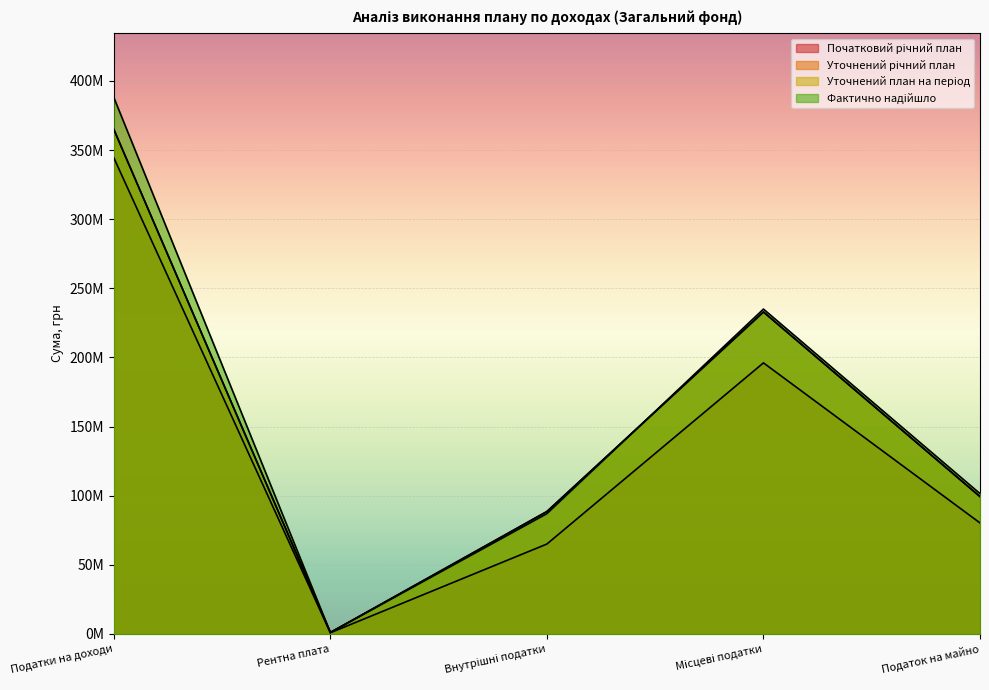

At which label does Уточнений план на період first exceed 99303700?

Податки на доходи